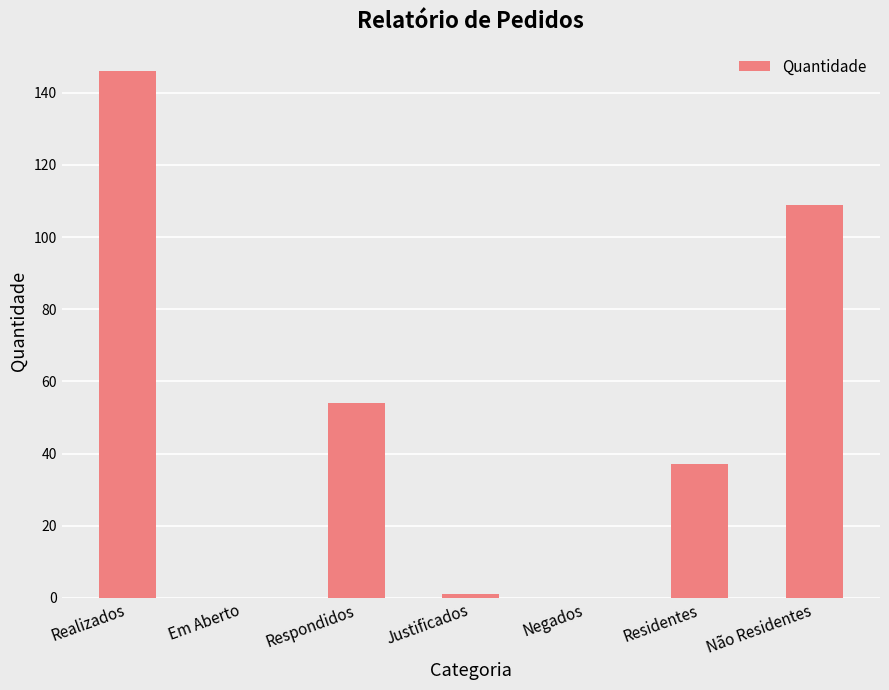

At which label is the value closest to 73?

Respondidos